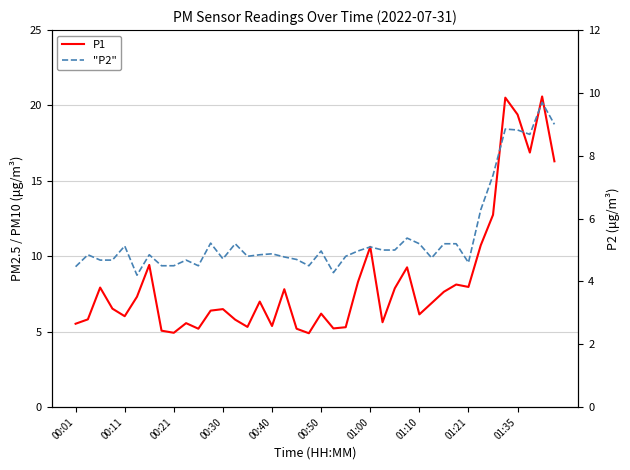

Rank the series by their average value, from highest to lowest.

P1, "P2"